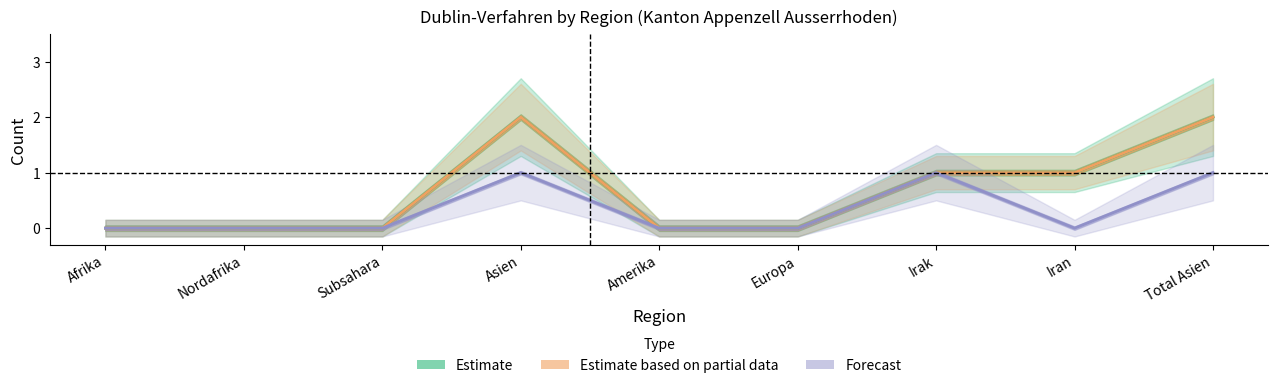

Is it true that Estimate equals -1 at Subsahara?

False